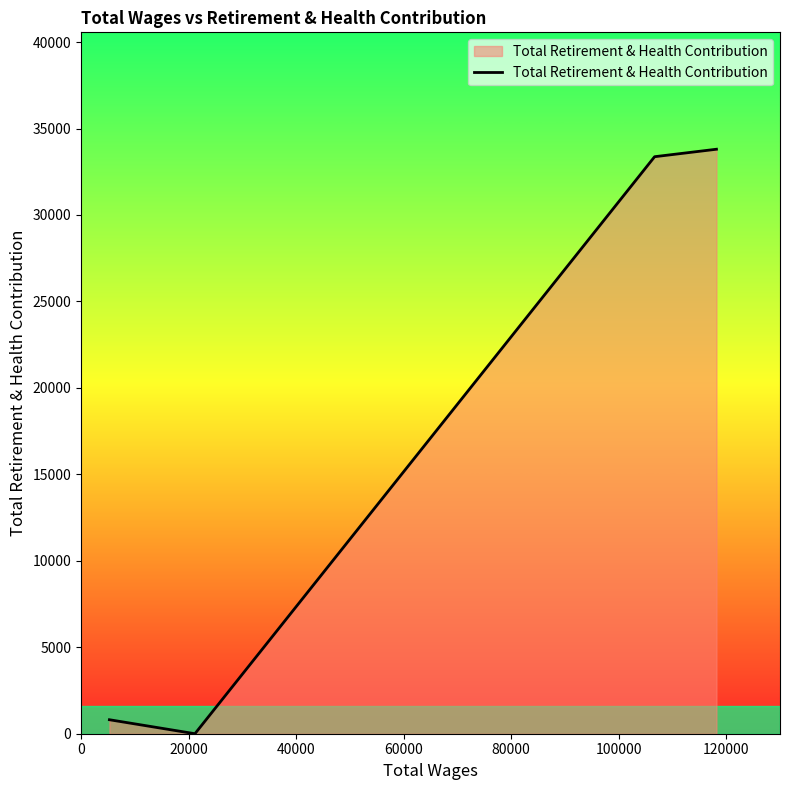

What is the average value?

16995